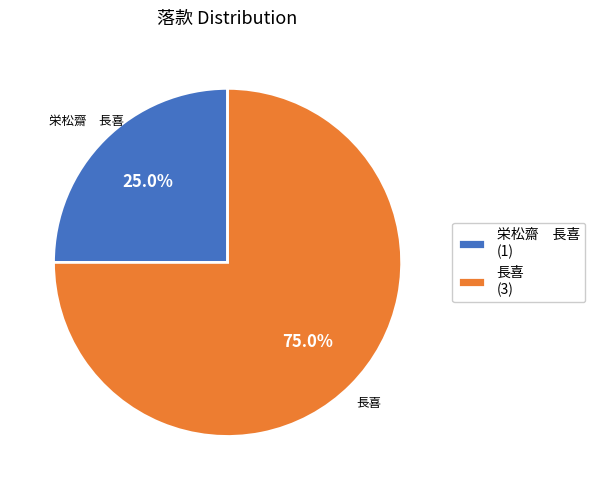

Which category accounts for the majority?

長喜 (3)